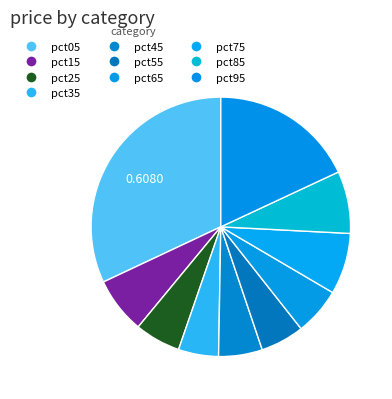

Count the number of slices in the pie.

10